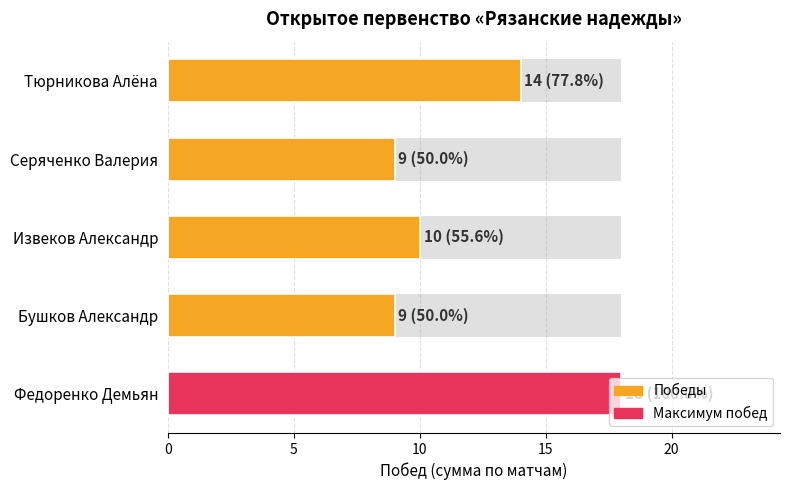

Does the chart contain stacked bars?

No